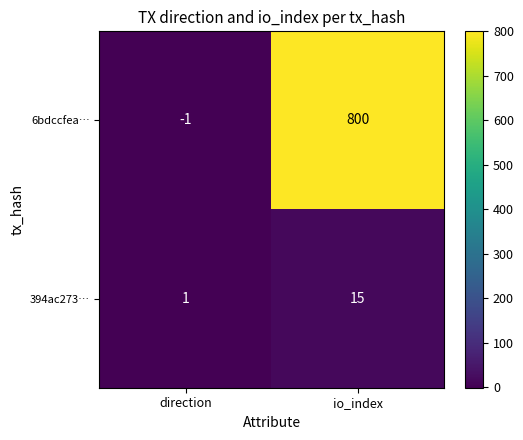

What is the total value across all series at io_index?

815